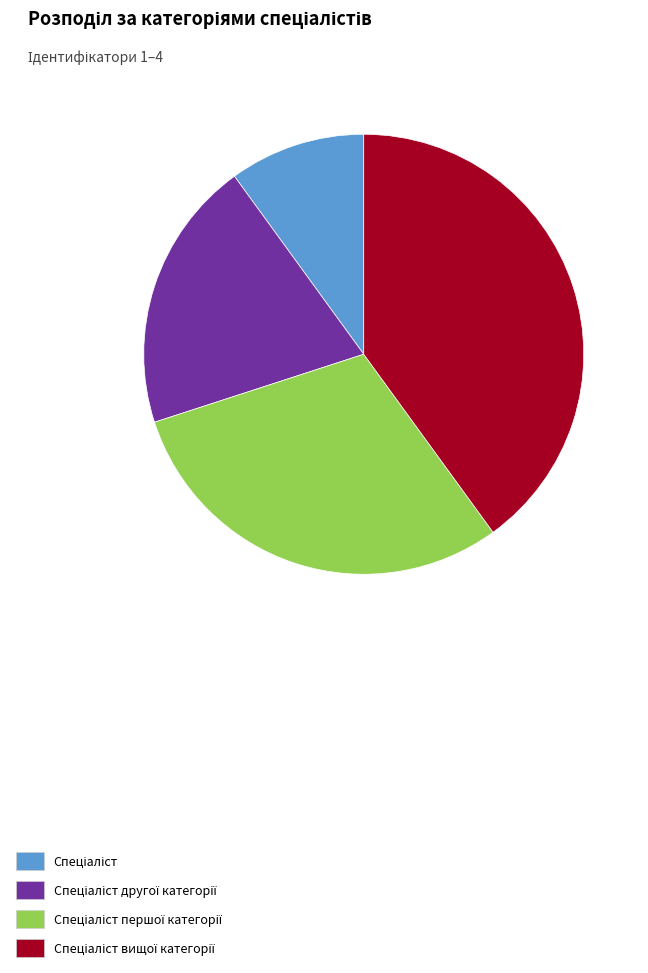

Does any single category account for the majority?

No